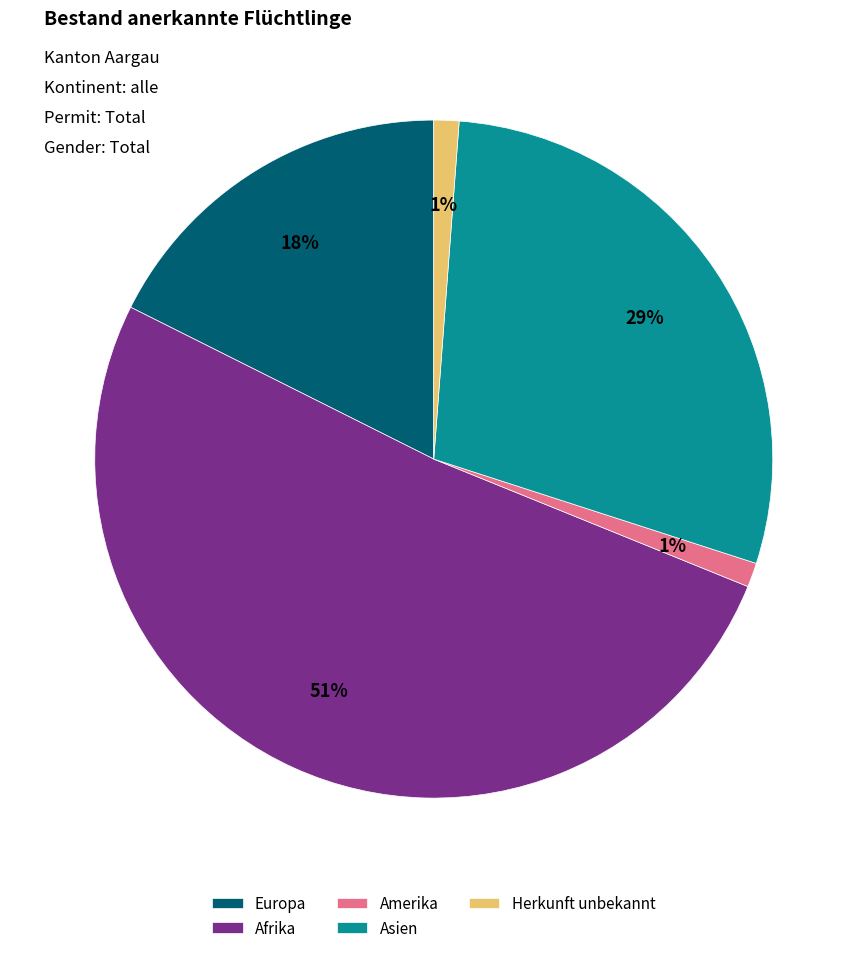

Does Herkunft unbekannt represent more than half of the total?

No